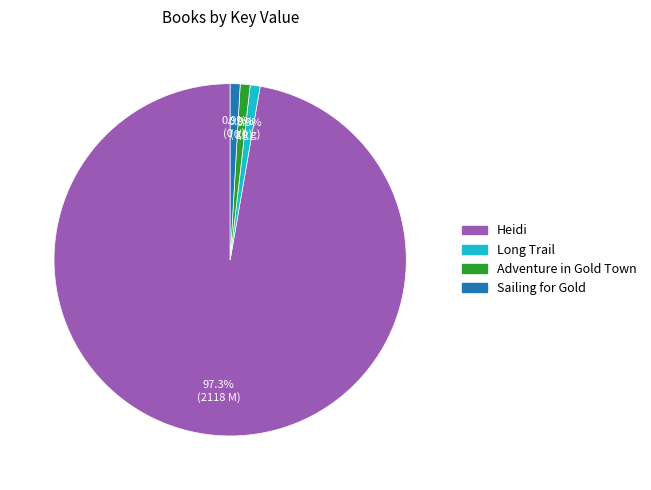

True or false: Heidi accounts for 97% of the total.

True